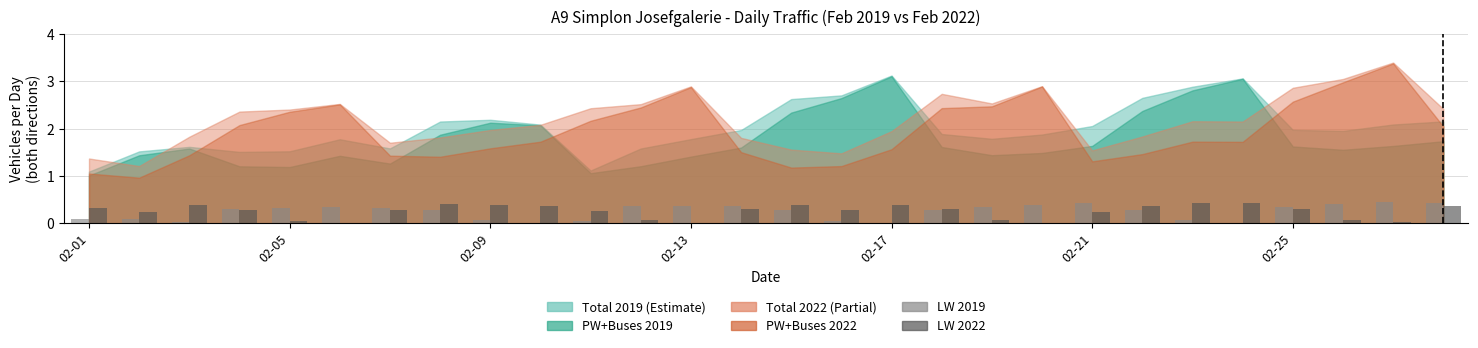

Rank the series by their average value, from highest to lowest.

LW 2022, LW 2019